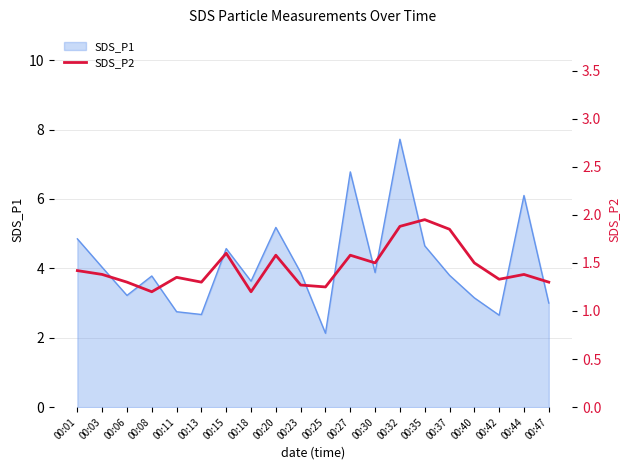

At which label does SDS_P1 reach its peak?

00:32